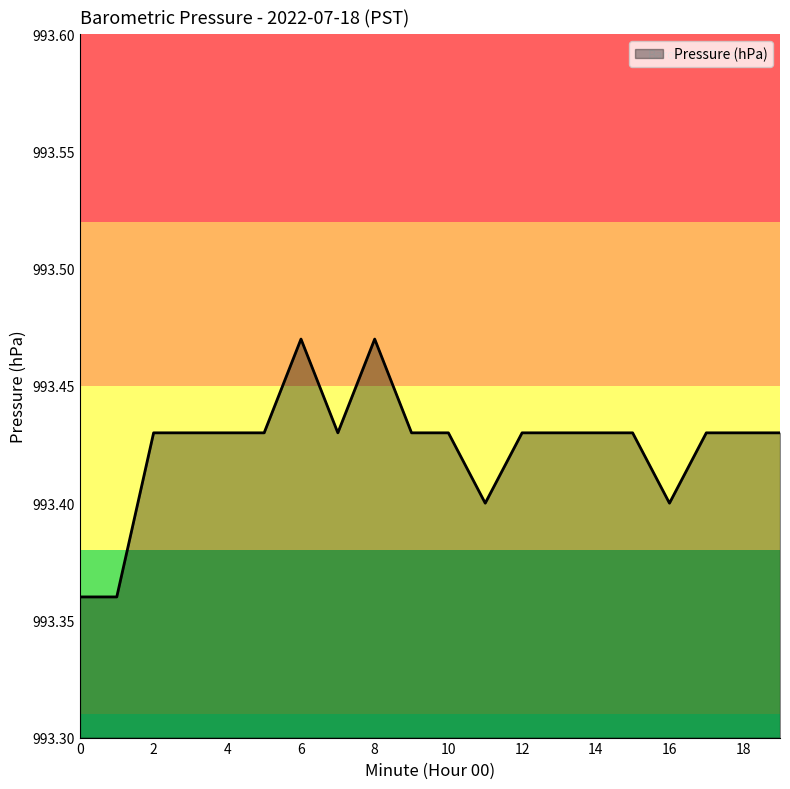

Count the number of data series in this chart.

1